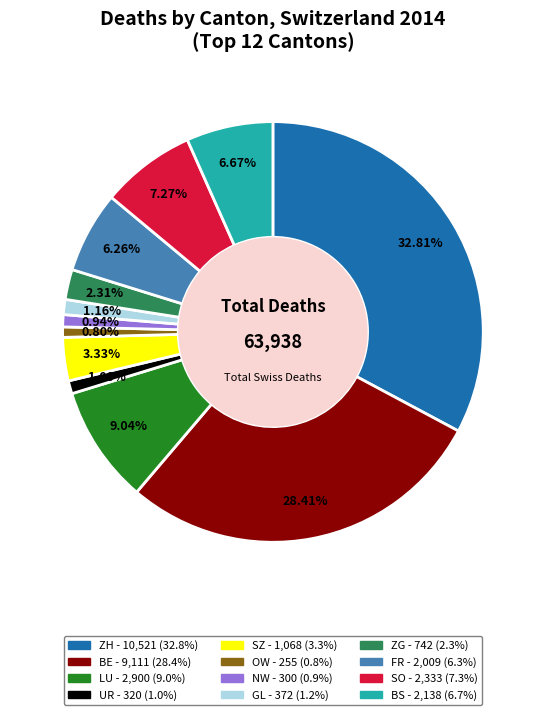

To the nearest percent, what percentage of the pie is OW?

1%